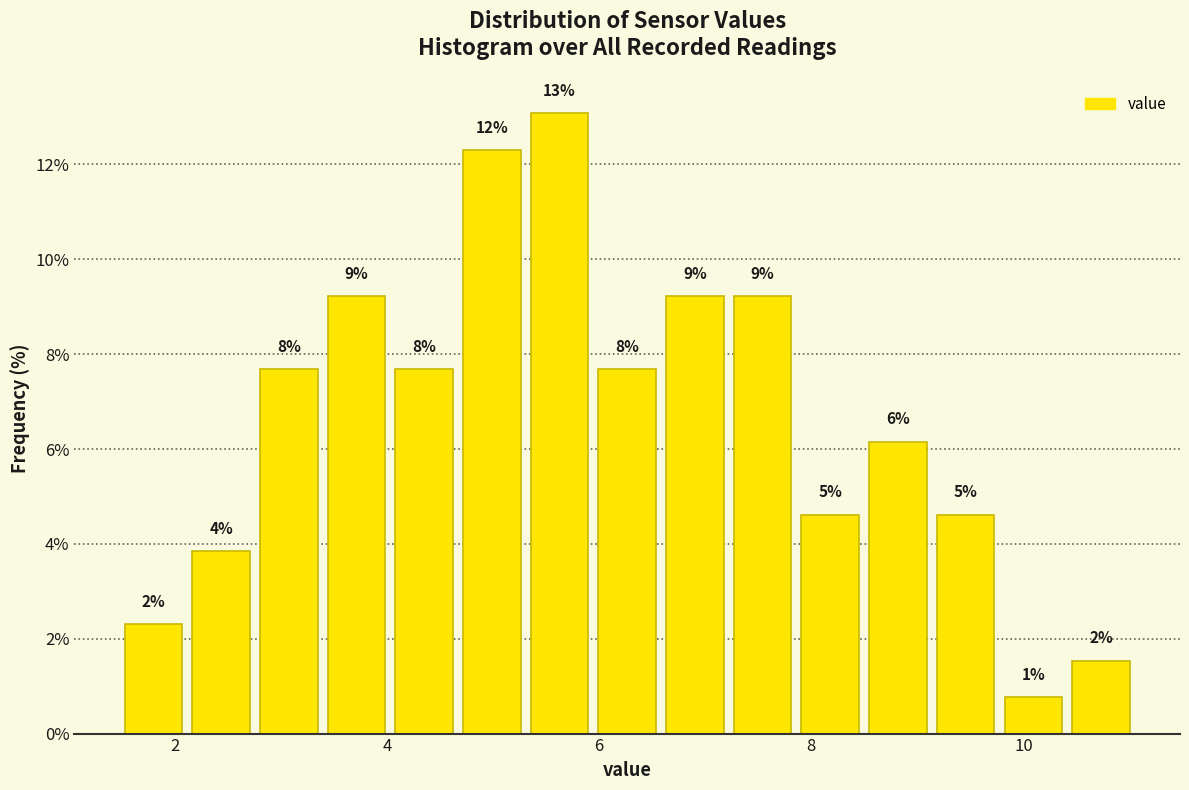

Read against the x-axis, roughly where is the centre of the tallest bar?

5.6